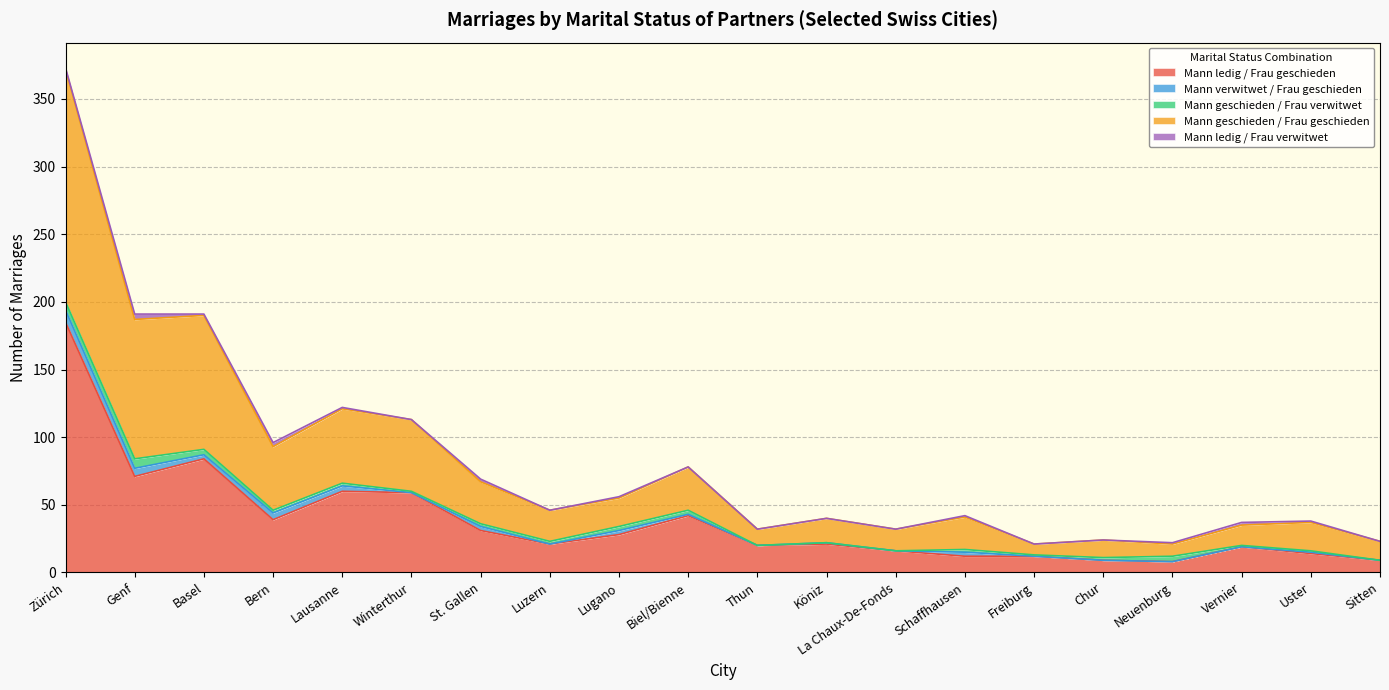

What is the difference between the Mann geschieden / Frau geschieden values at Bern and Zürich?

125